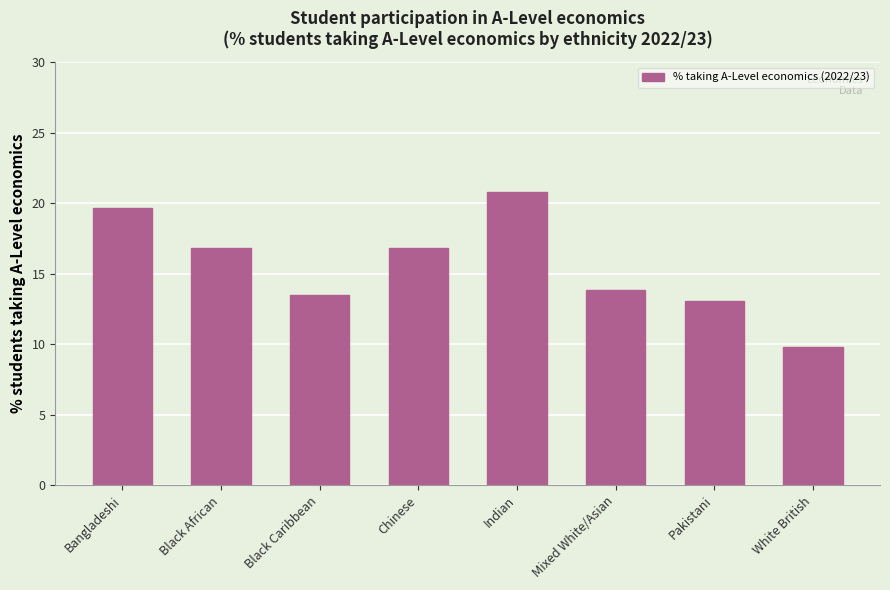

What is the difference between the maximum and minimum values?

11.0